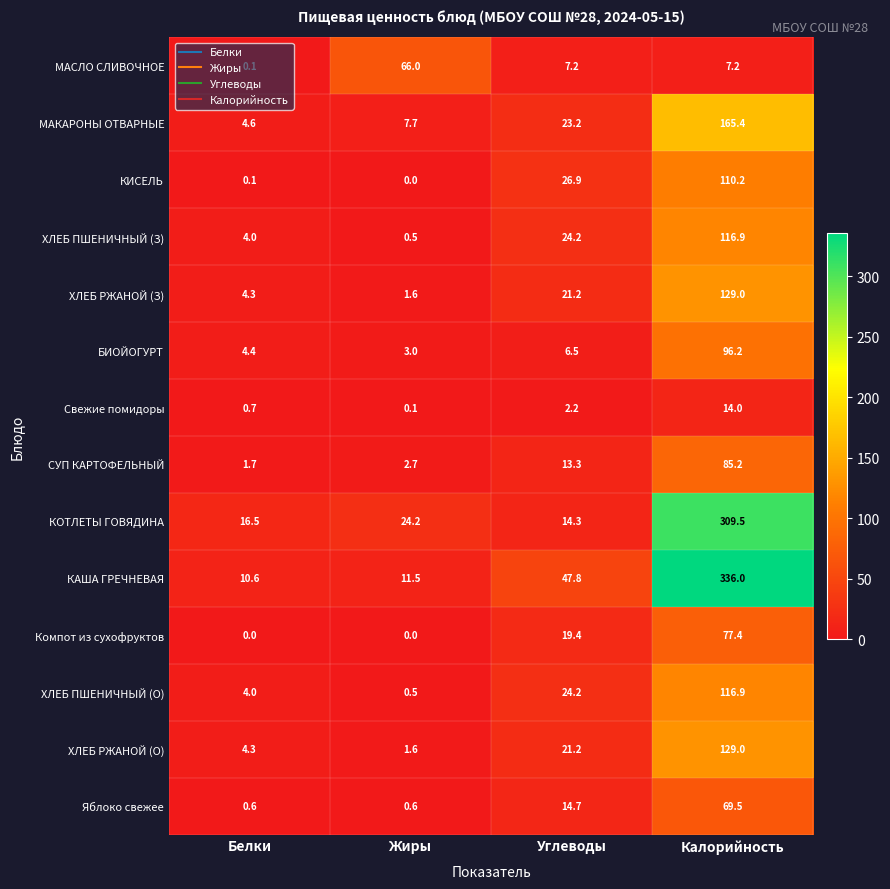

What is the sum of the КАША ГРЕЧНЕВАЯ values at Углеводы and Белки?

58.4